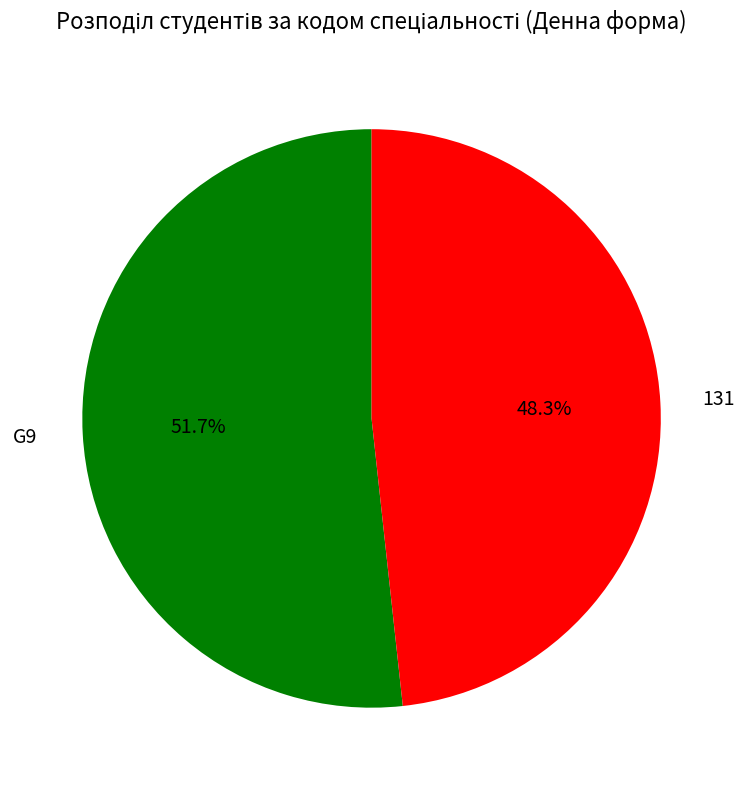

Which category has the biggest portion of the pie?

G9